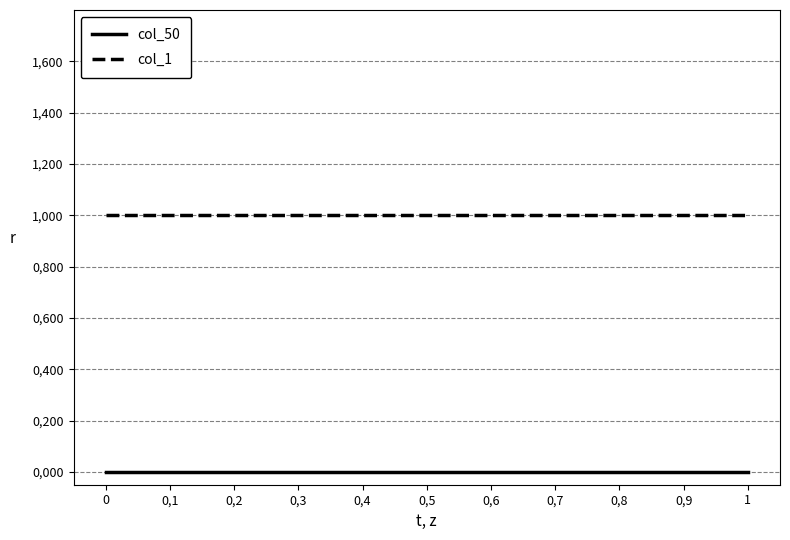

Does the chart display data point markers on the line(s)?

No